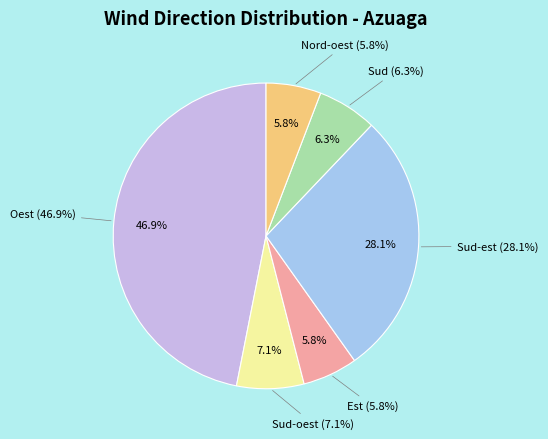

The Est slice represents 20% of the pie. True or false?

False